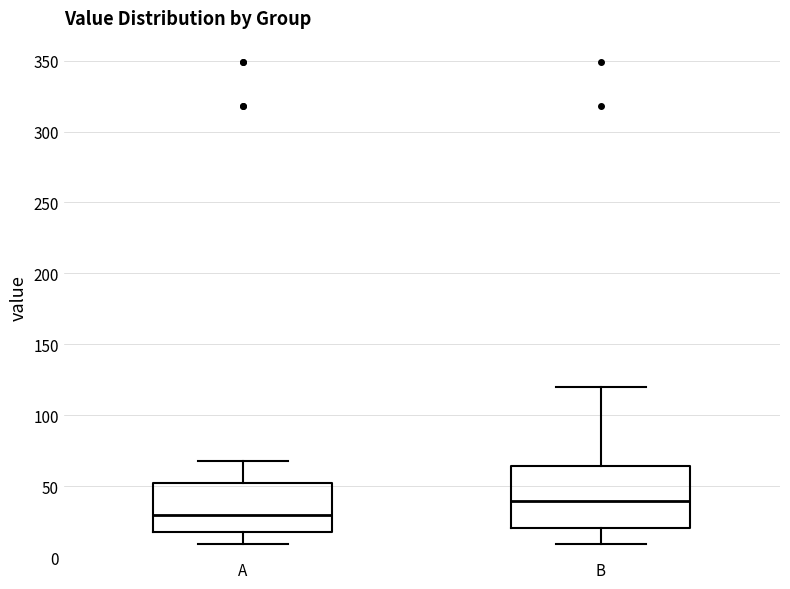

Reading left to right, read every box against the y-axis: the position of its median line, the range the box covers, and the ends of its whiskers. The values are not printed on the chart, so give them approximately, as read against the axis.

A: median 30, box 20 to 50, whiskers 10 to 70
B: median 40, box 20 to 65, whiskers 10 to 120